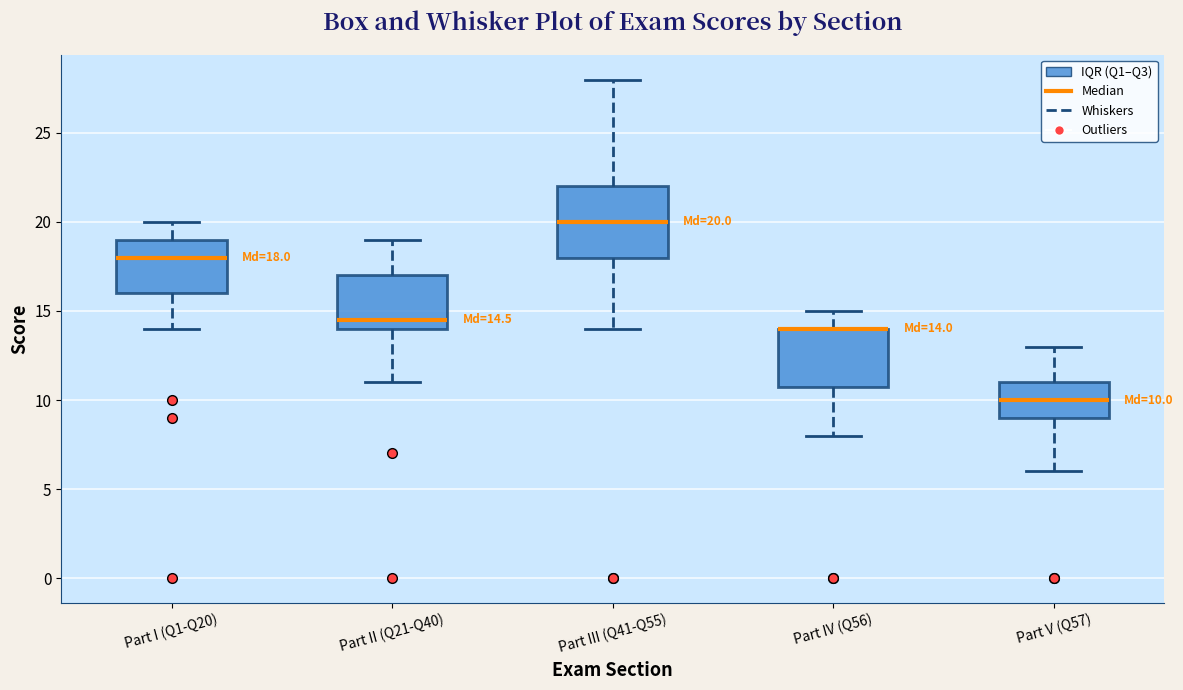

Which box is the tallest, from its lower edge to its upper edge?

Part III (Q41-Q55)